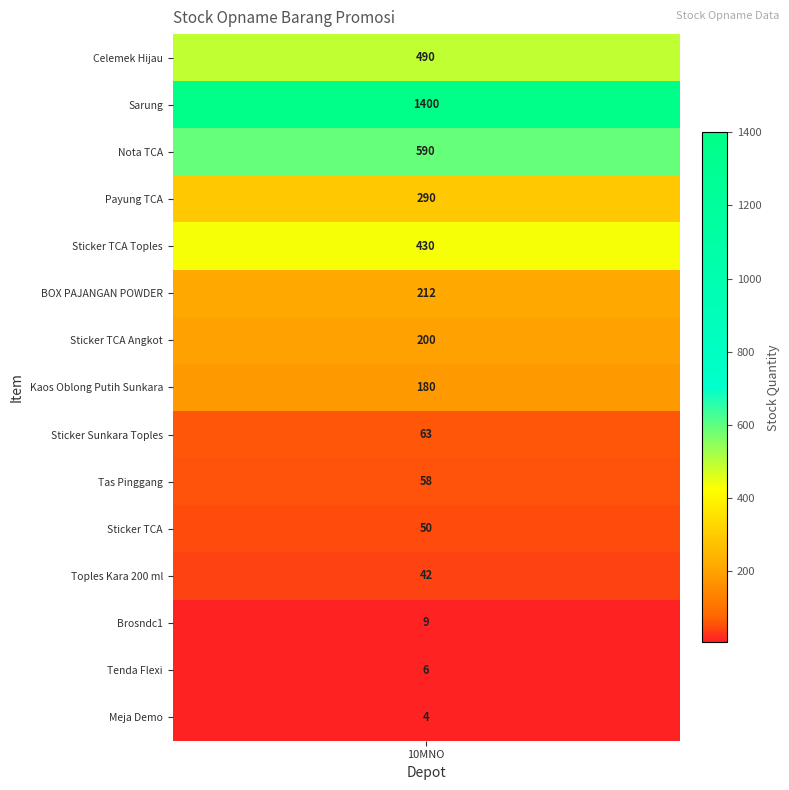

List the series in order of their peak value, highest first.

Sarung, Nota TCA, Celemek Hijau, Sticker TCA Toples, Payung TCA, BOX PAJANGAN POWDER, Sticker TCA Angkot, Kaos Oblong Putih Sunkara, Sticker Sunkara Toples, Tas Pinggang, Sticker TCA, Toples Kara 200 ml, Brosndc1, Tenda Flexi, Meja Demo